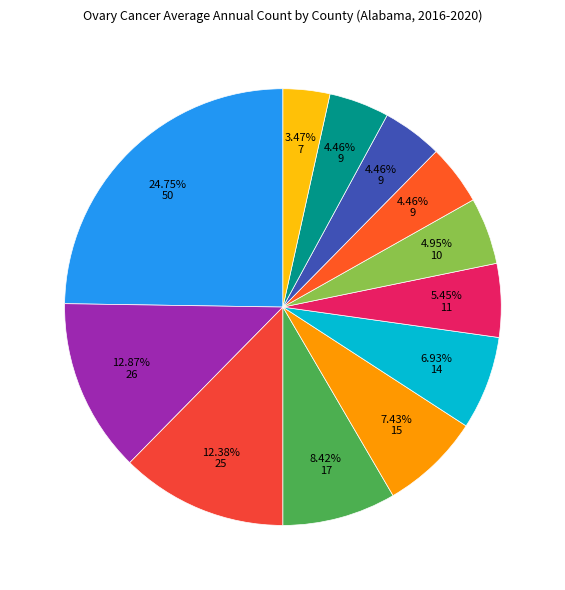

How many slices are in this pie chart?

12